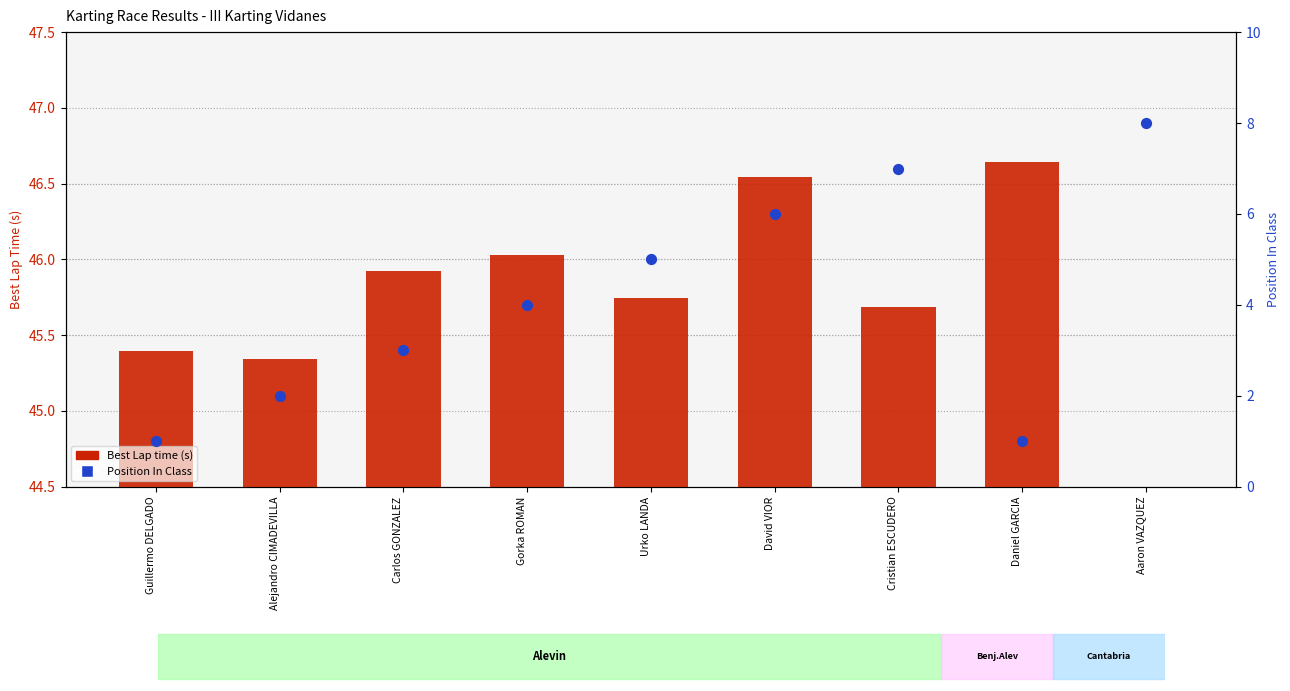

At which category is the sum across all series the highest?

Cristian ESCUDERO